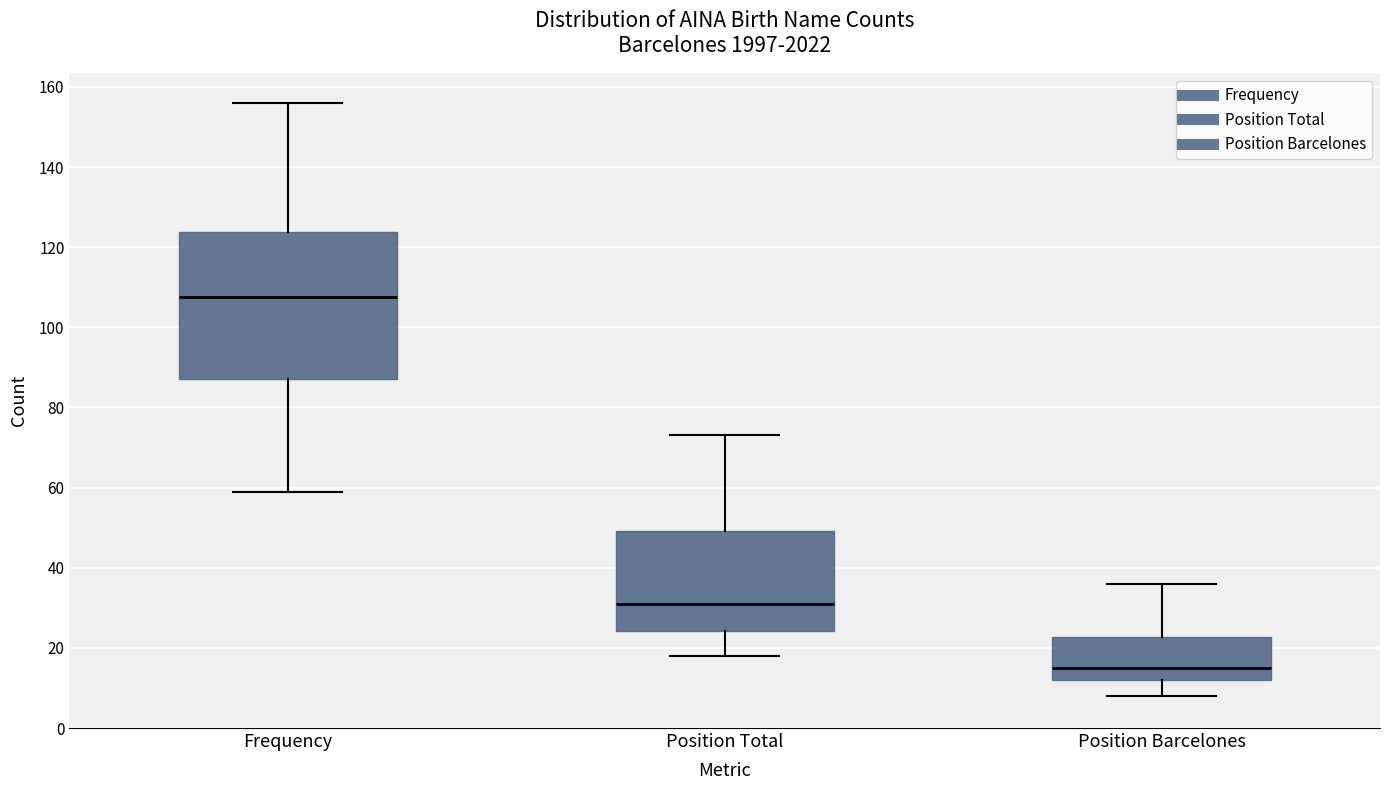

Where does the median line of the box for Position Barcelones sit on the y-axis? The values are not printed on the chart, so give them approximately, as read against the axis.

16